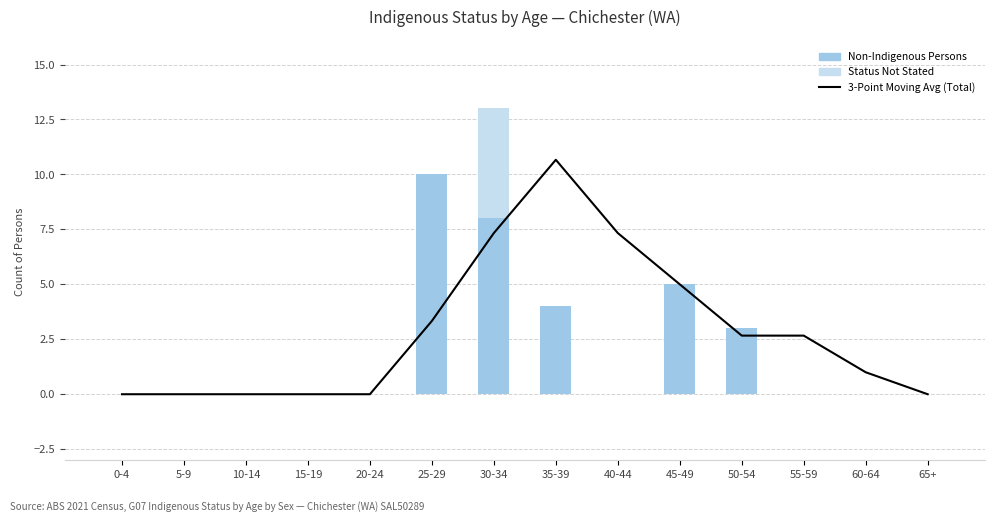

Reading right to left, transcribe all the data shown in this chart.

3-Point Moving Avg (Total): 65+=0.0	60-64=1.0	55-59=2.7	50-54=2.7	45-49=5.0	40-44=7.3	35-39=10.7	30-34=7.3	25-29=3.3	20-24=0.0	15-19=0.0	10-14=0.0	5-9=0.0	0-4=0.0
Non-Indigenous Persons: 65+=0.0	60-64=0.0	55-59=0.0	50-54=3.0	45-49=5.0	40-44=0.0	35-39=4.0	30-34=8.0	25-29=10.0	20-24=0.0	15-19=0.0	10-14=0.0	5-9=0.0	0-4=0.0
Indigenous Status Not Stated: 65+=0.0	60-64=0.0	55-59=0.0	50-54=0.0	45-49=0.0	40-44=0.0	35-39=0.0	30-34=5.0	25-29=0.0	20-24=0.0	15-19=0.0	10-14=0.0	5-9=0.0	0-4=0.0